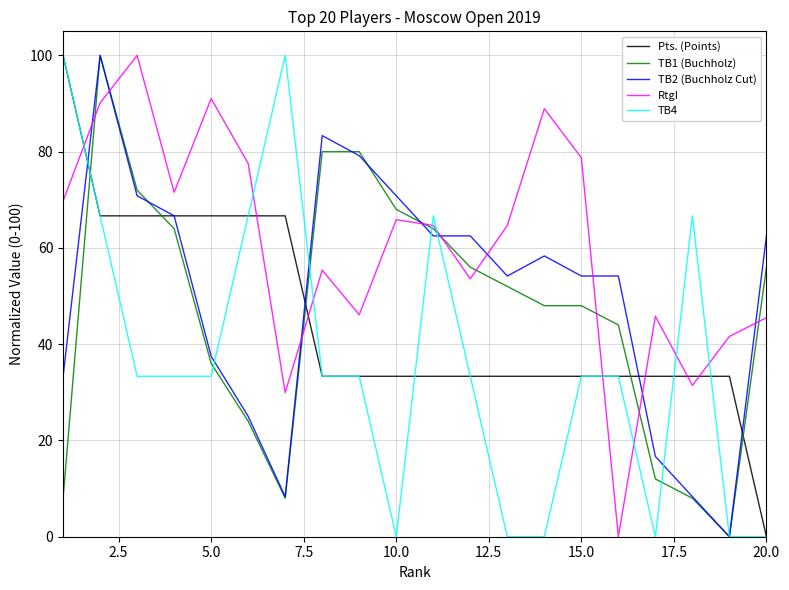

What is the maximum value for RtgI?

100.0